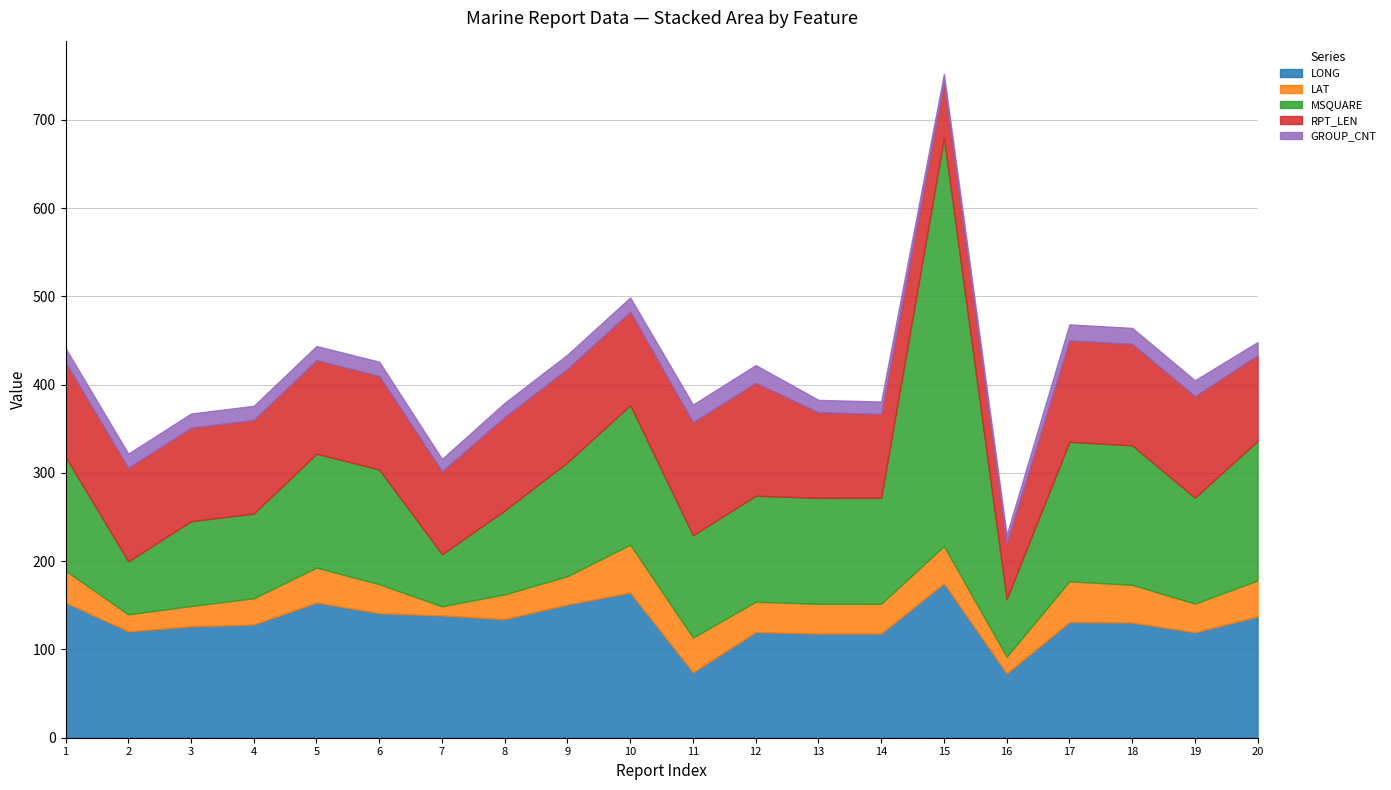

Is it true that MSQUARE equals 158.0 at 17?

True